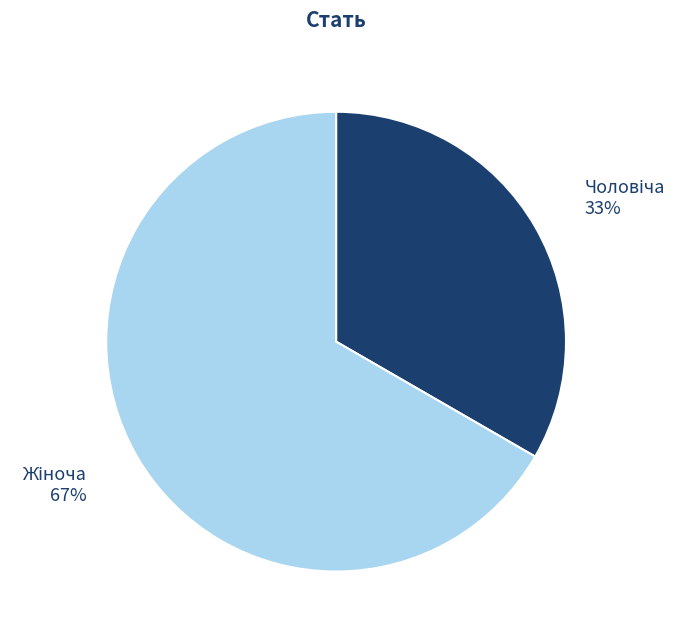

Is there any slice that represents more than half of the pie?

Yes